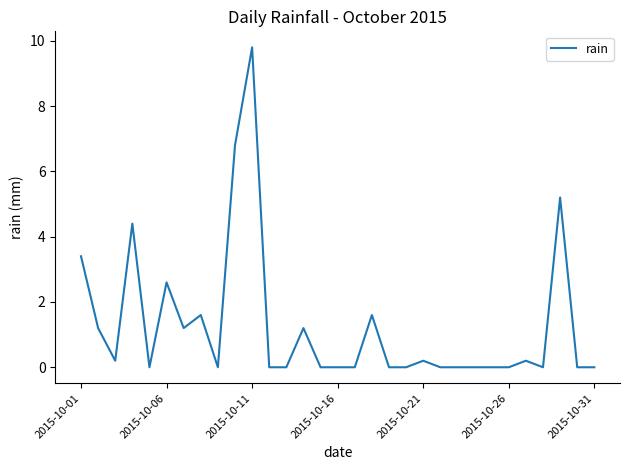

What is the maximum value shown in the chart?

9.8